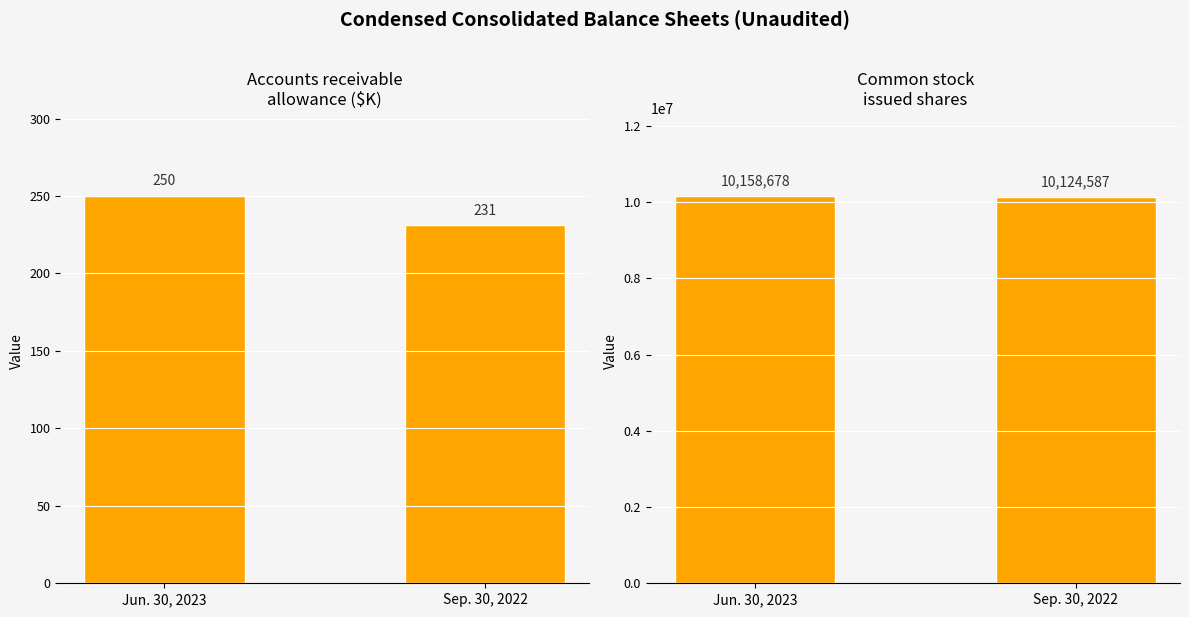

At which label does Accounts receivable
allowance ($K) reach its peak?

Jun. 30, 2023